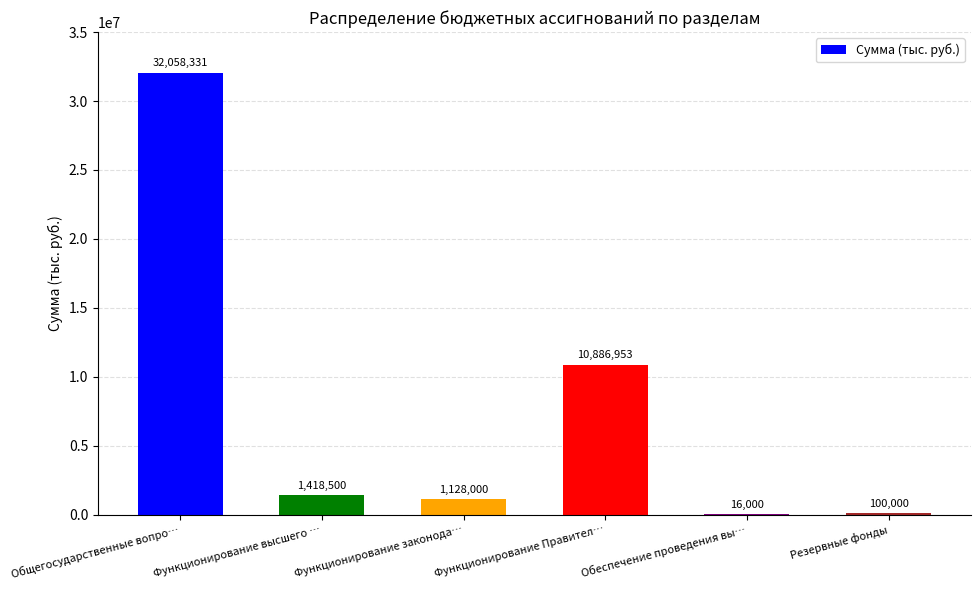

Which category has the highest value across all series?

Общегосударственные вопро…